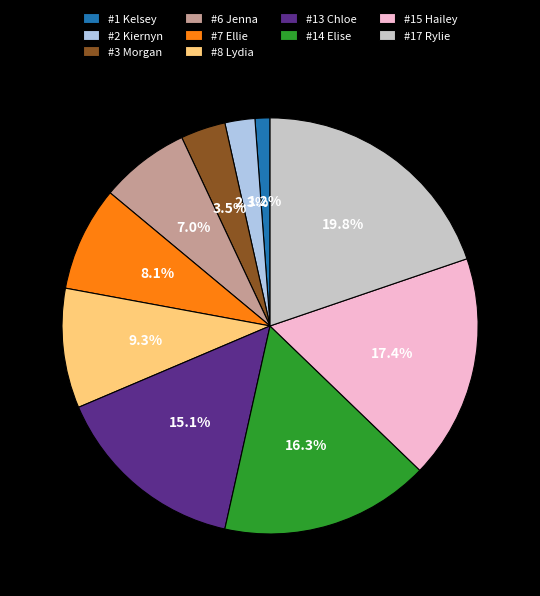

To the nearest percent, what portion does #2 Kiernyn represent?

2%